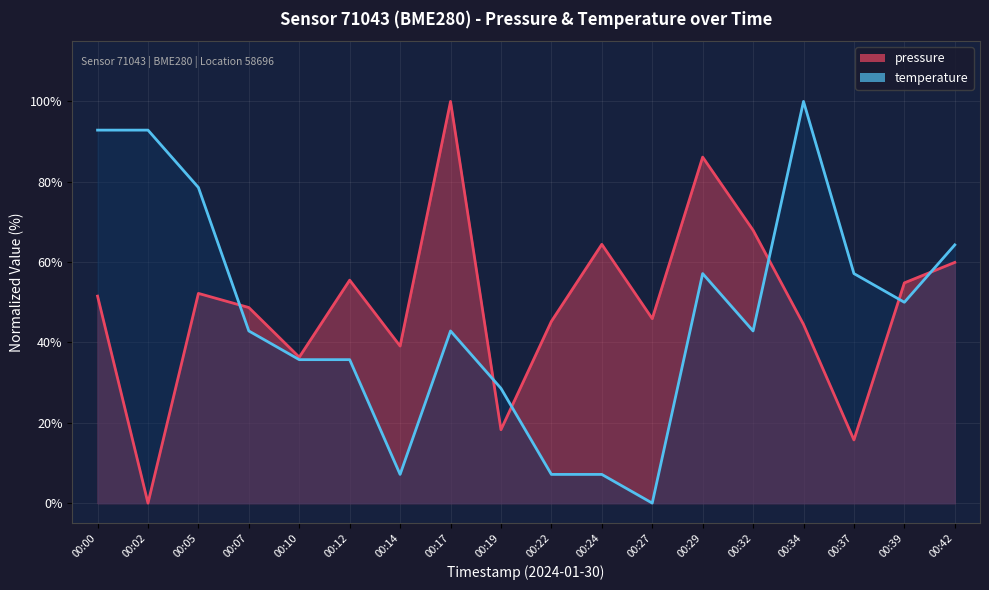

How many intersections are there between pressure and temperature?

6